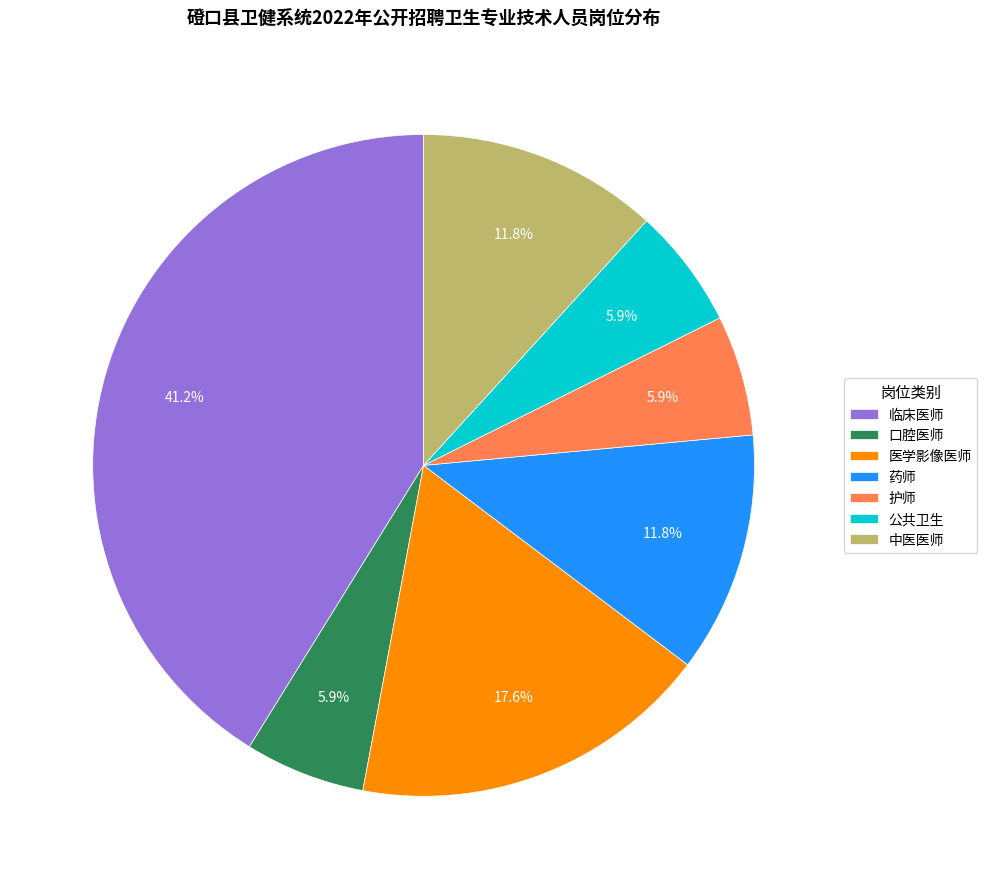

To the nearest percent, what is the difference between the 临床医师 and 公共卫生 slice percentages?

35%